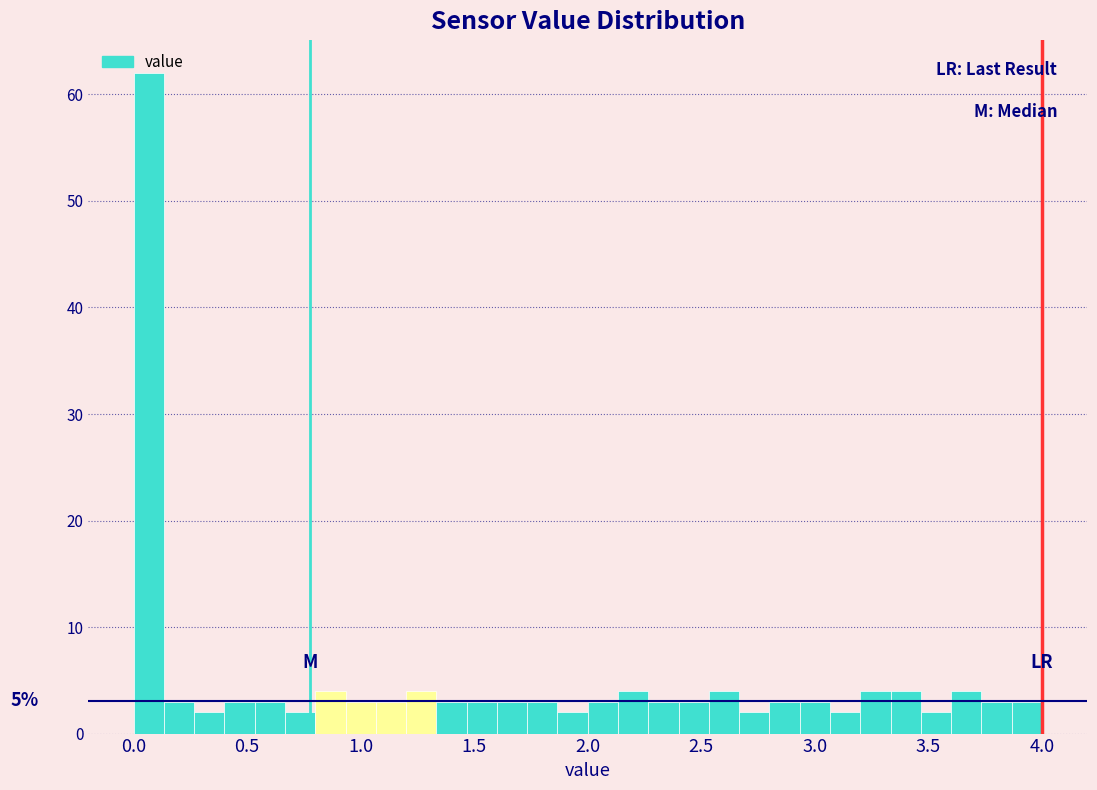

Read against the x-axis, roughly where is the centre of the tallest bar?

0.05